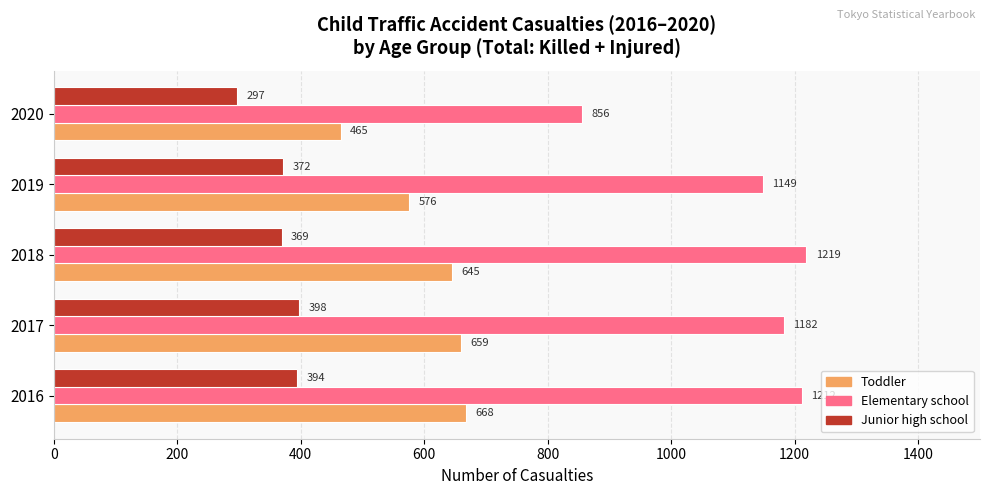

What is the spread (max minus min) of values at 2018?

850